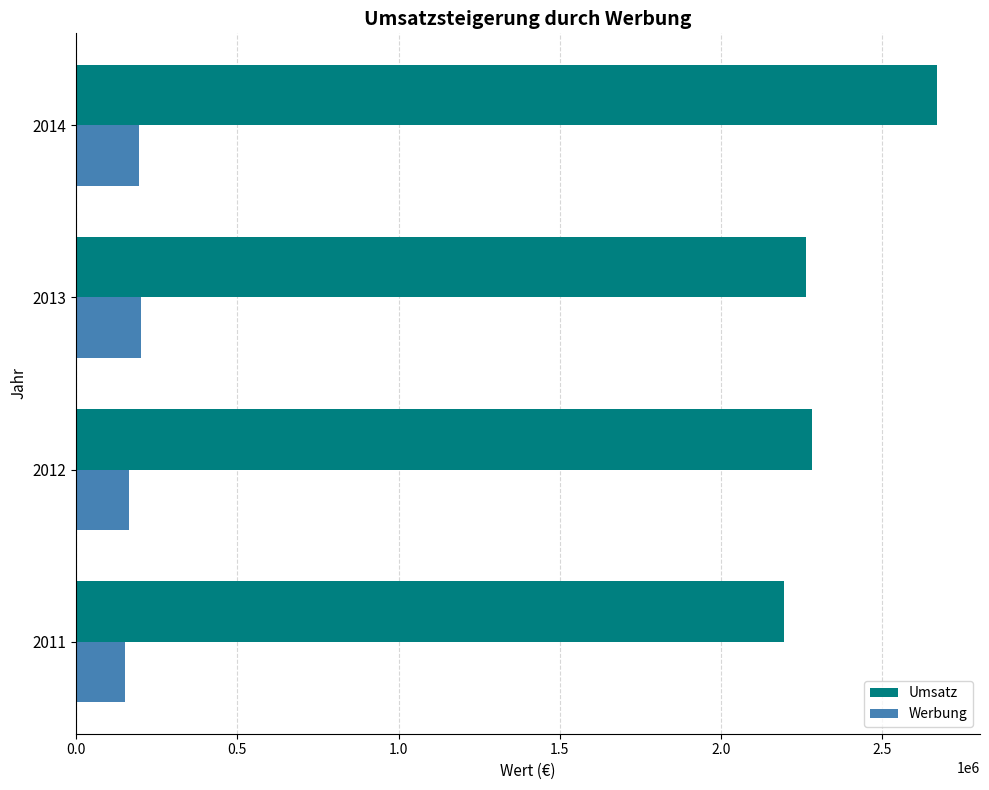

The value of Werbung at 2014 is 87183. True or false?

False